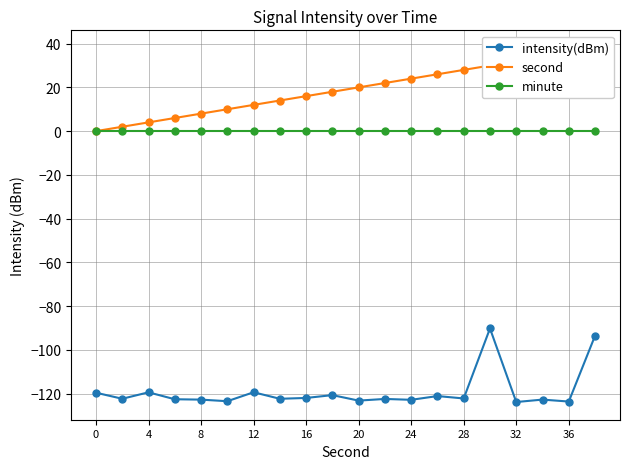

How many data points in second are above 20?

9